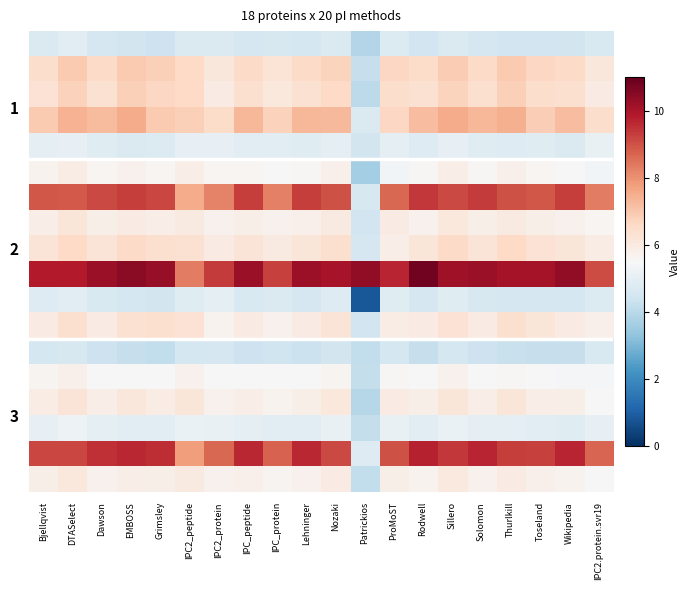

What is the total value across all series at IPC_peptide?

113.7